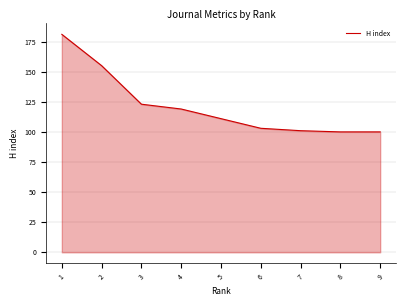

Reading left to right, transcribe all the data shown in this chart.

1=181	2=155	3=123	4=119	5=111	6=103	7=101	8=100	9=100